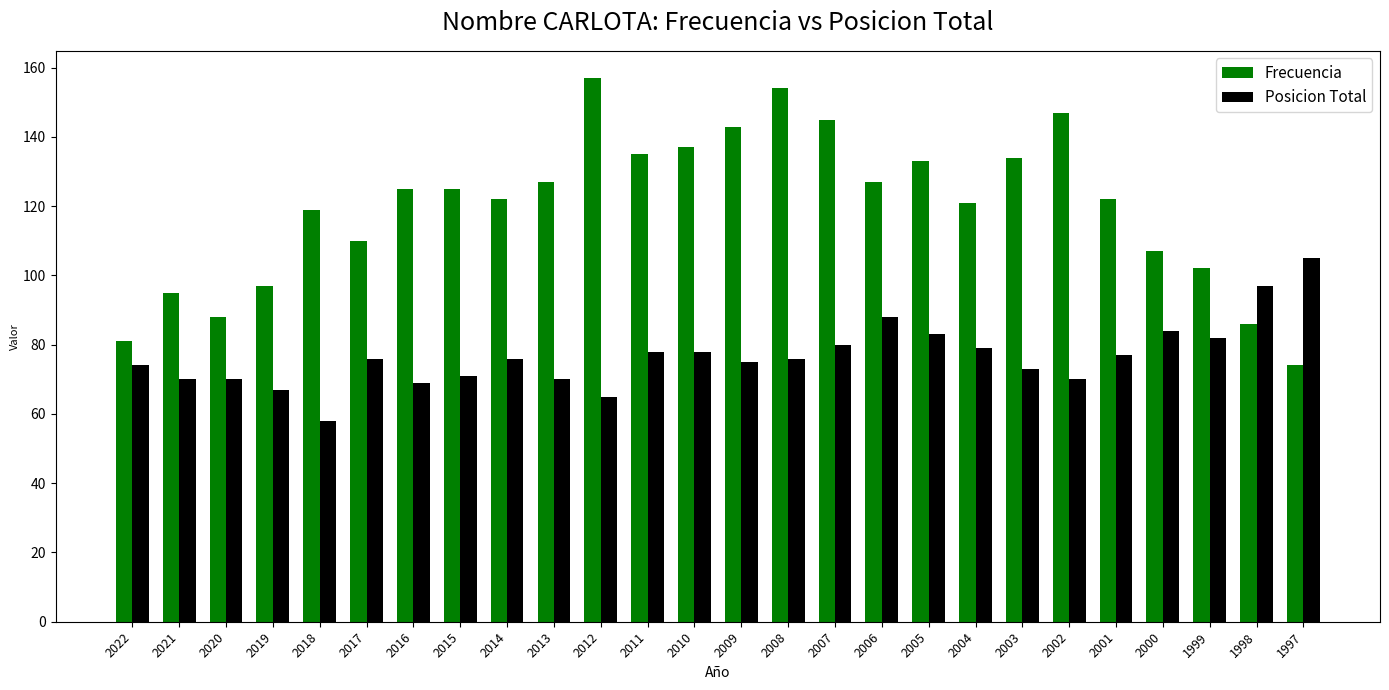

List the series in order of their peak value, highest first.

Frecuencia, Posicion Total